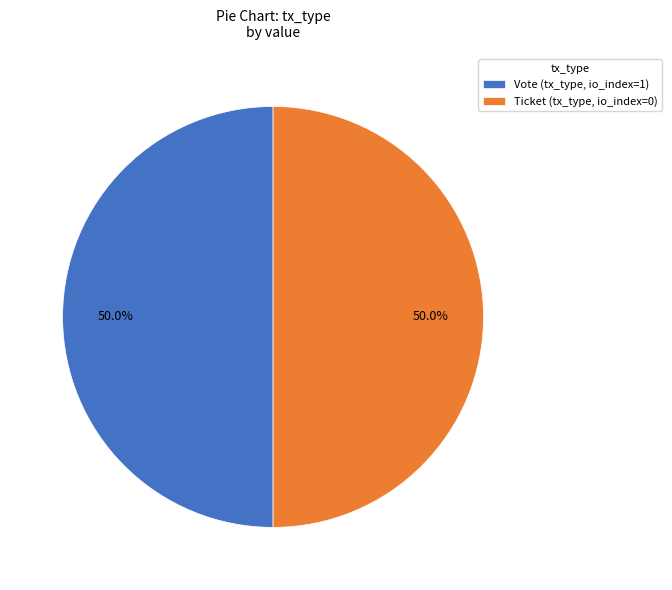

What percentage do Vote (tx_type, io_index=1) and Ticket (tx_type, io_index=0) together represent?

100.0%